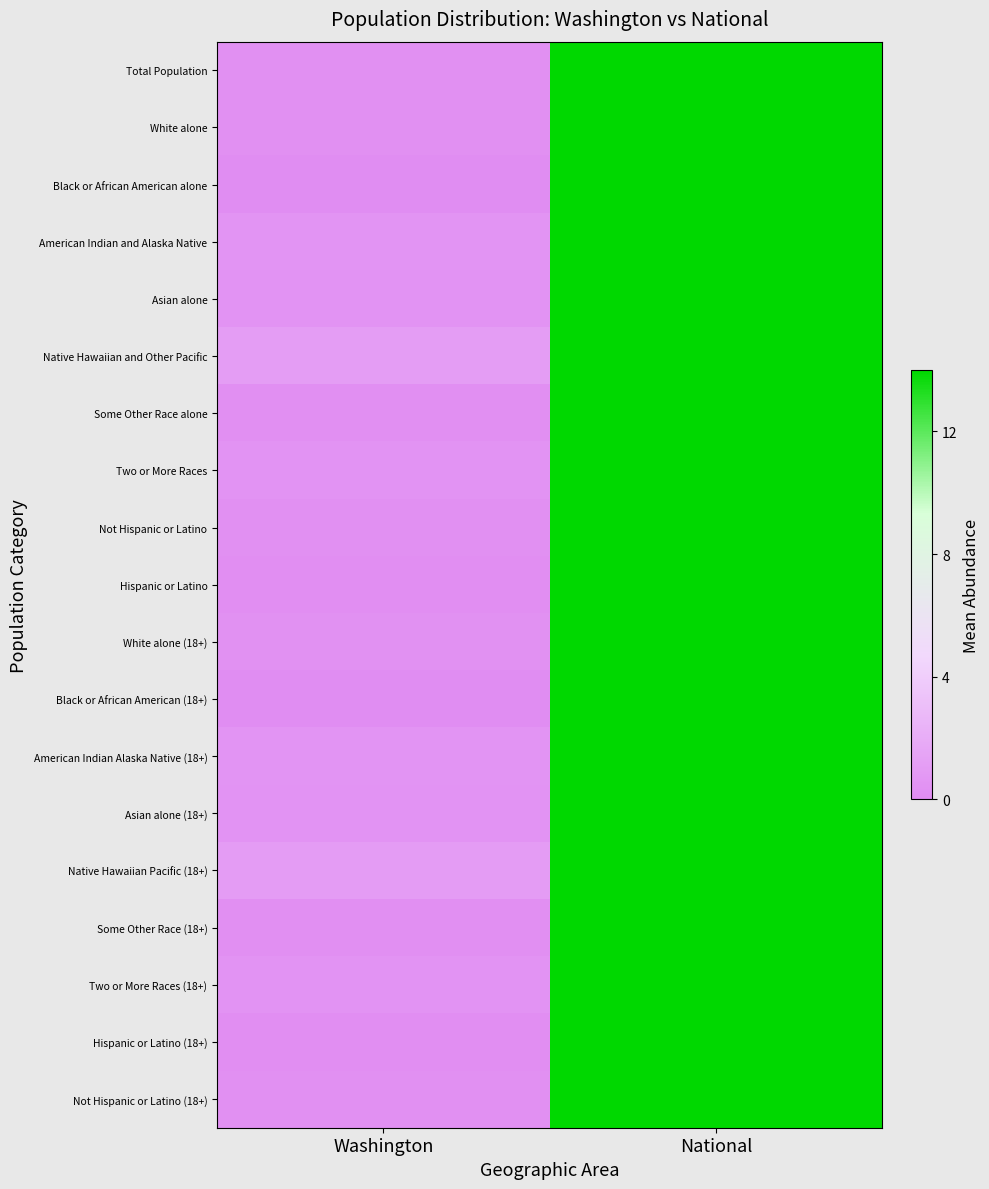

What is the greatest value displayed?

14.0